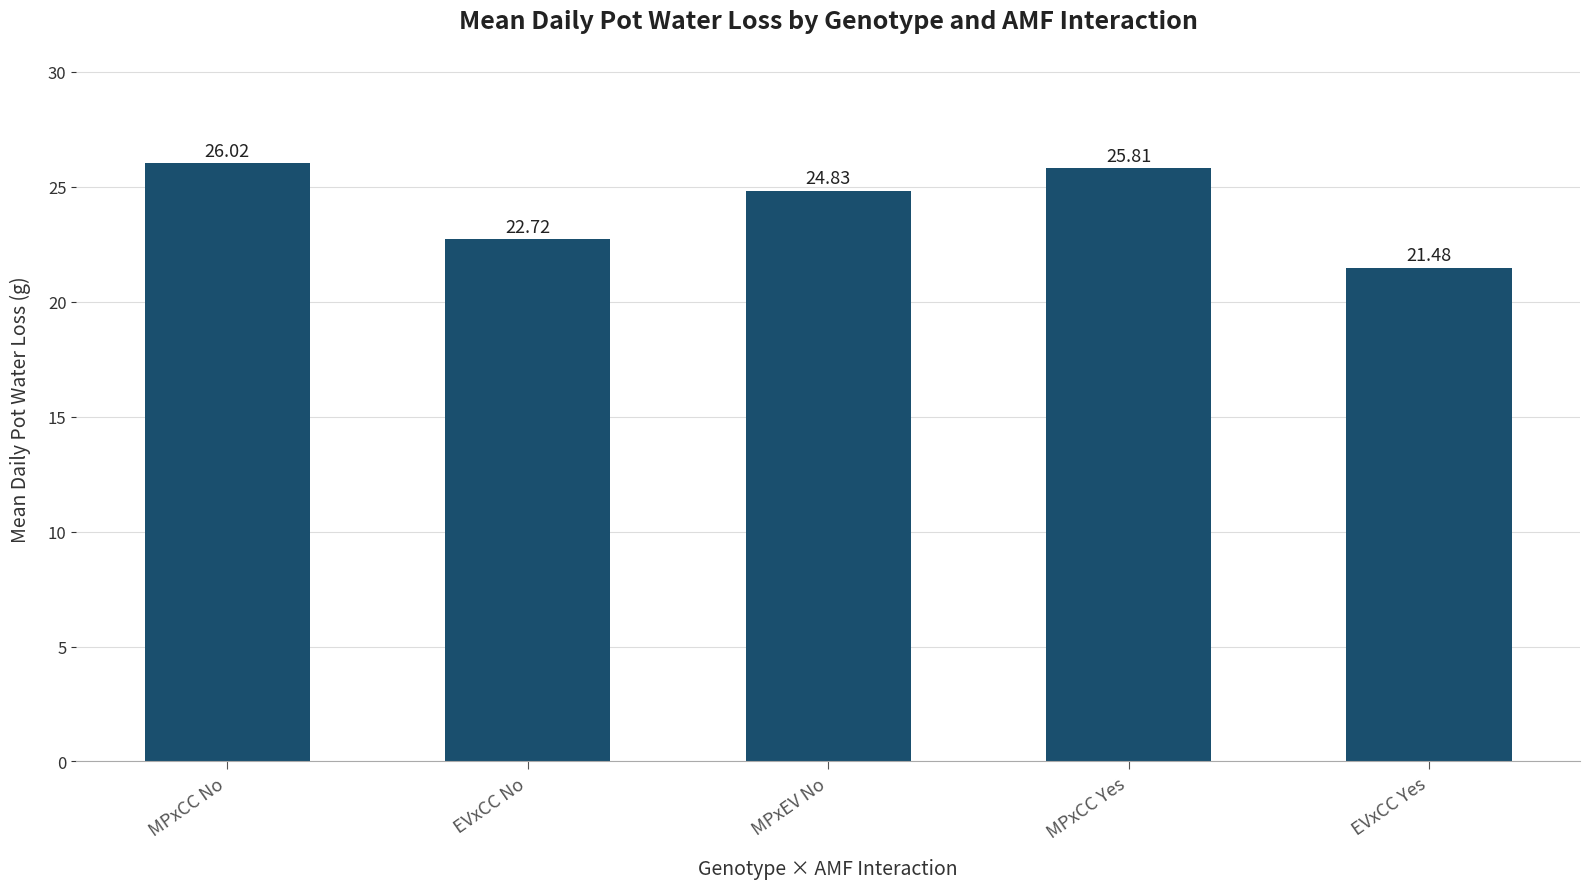

What is the approximate value at MPxCC Yes?

25.8